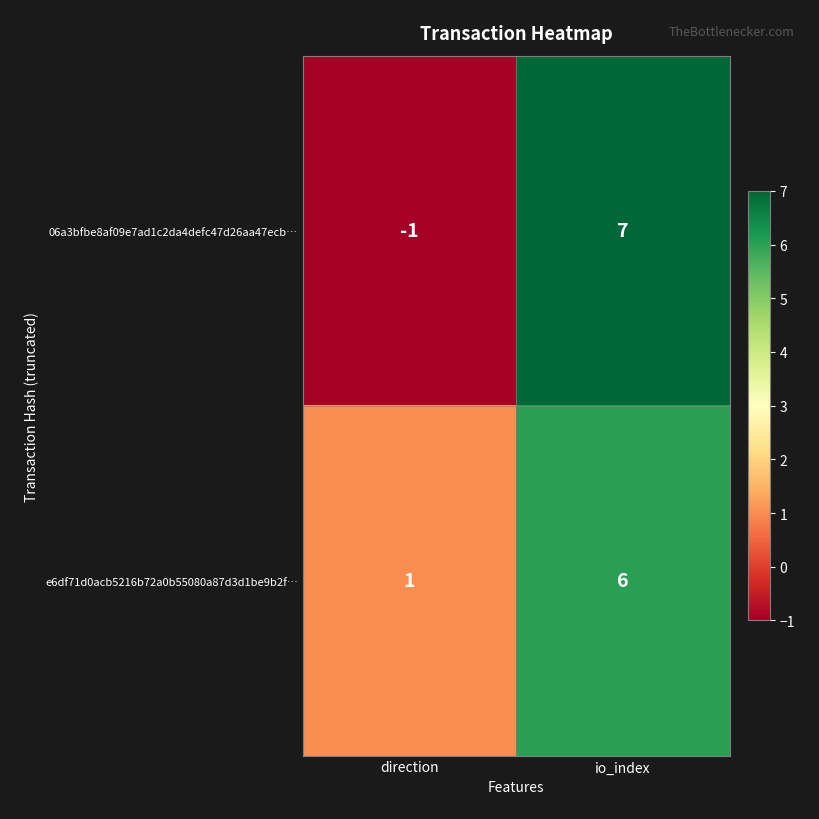

What is the approximate value of 06a3bfbe8af09e7ad1c2da4defc47d26aa47ecb… at io_index?

7